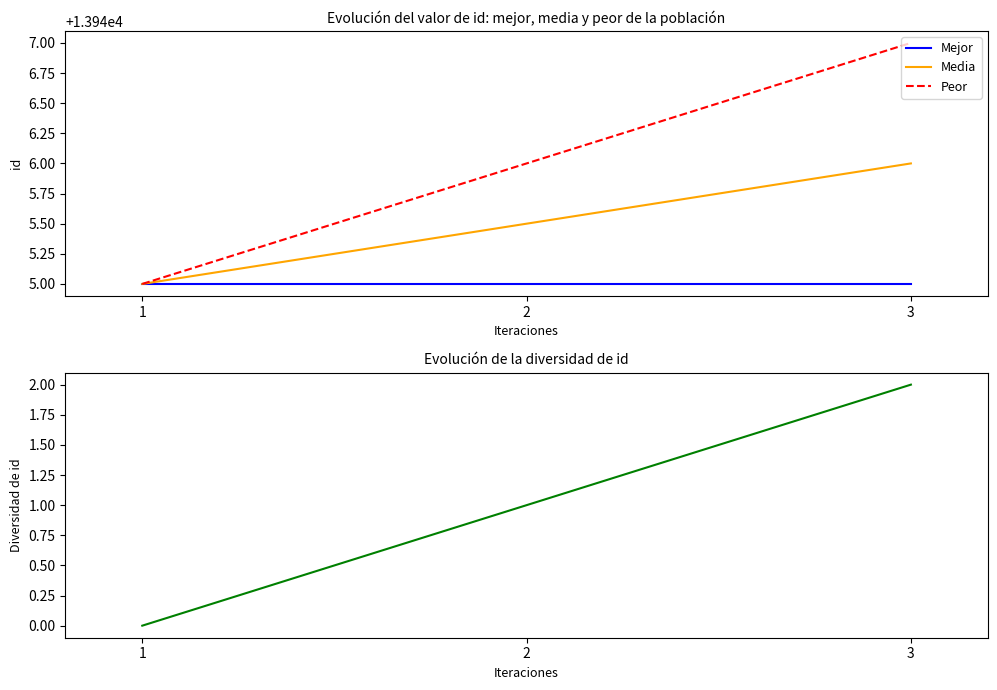

What is the total value across all series at 3?

41840.0